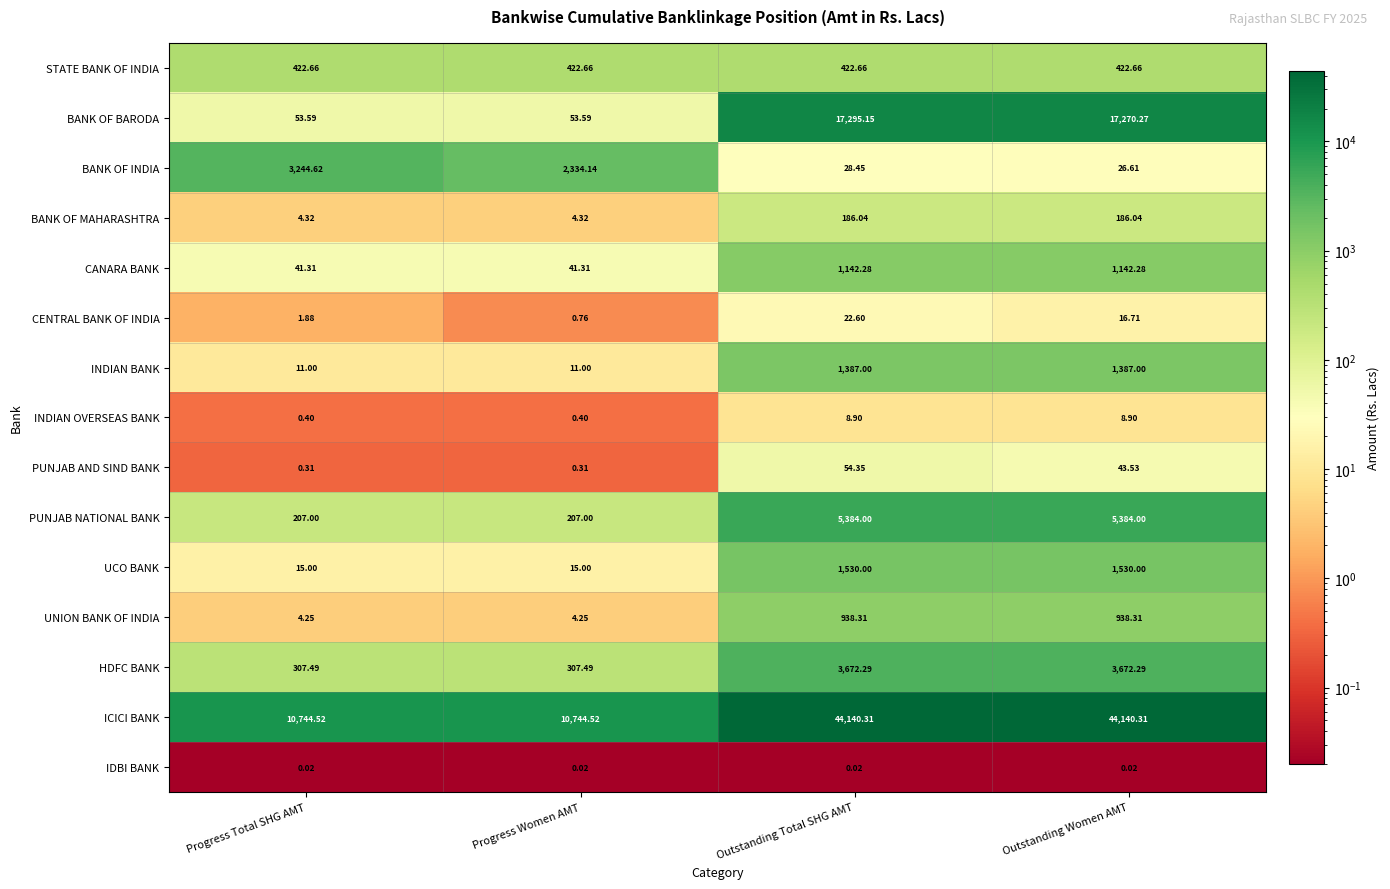

Between Progress Women AMT and Outstanding Total SHG AMT, which series saw the biggest shift?

ICICI BANK